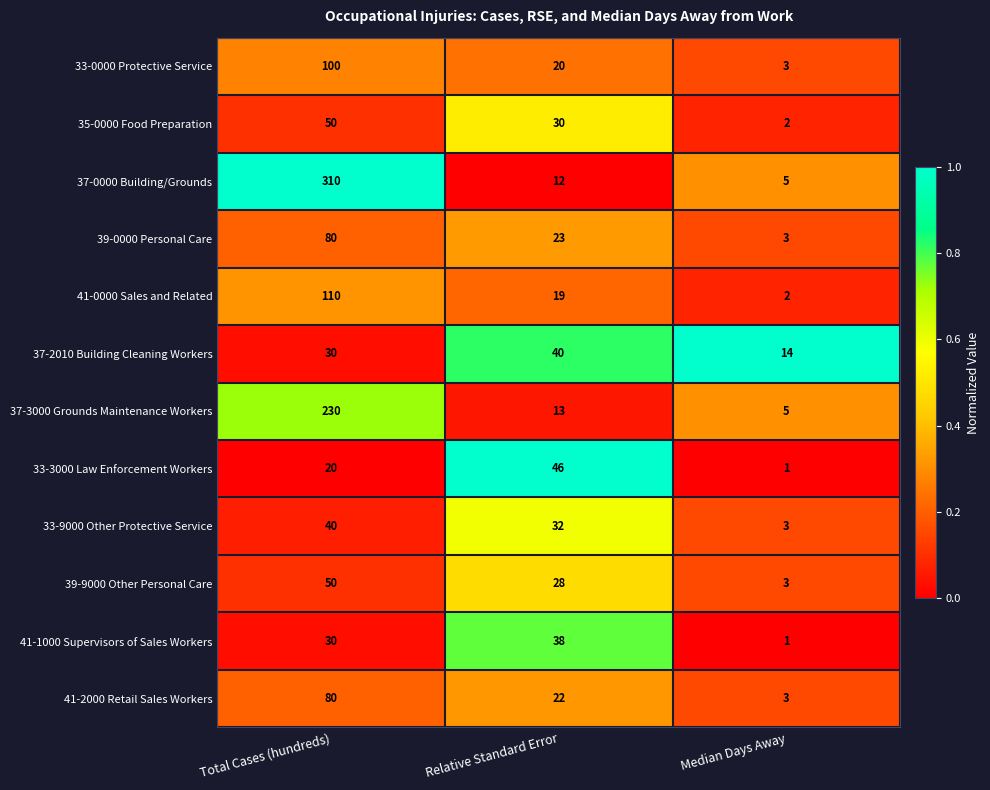

At Relative Standard Error, list the series in order from smallest to largest.

37-0000 Building/Grounds, 37-3000 Grounds Maintenance Workers, 41-0000 Sales and Related, 33-0000 Protective Service, 41-2000 Retail Sales Workers, 39-0000 Personal Care, 39-9000 Other Personal Care, 35-0000 Food Preparation, 33-9000 Other Protective Service, 41-1000 Supervisors of Sales Workers, 37-2010 Building Cleaning Workers, 33-3000 Law Enforcement Workers